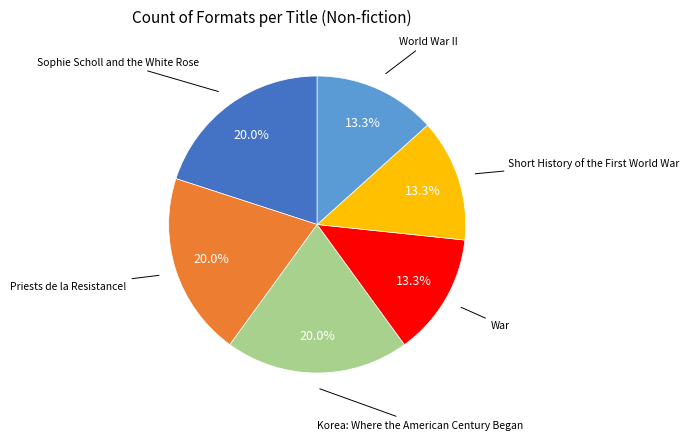

To the nearest percent, what is the average slice percentage?

17%